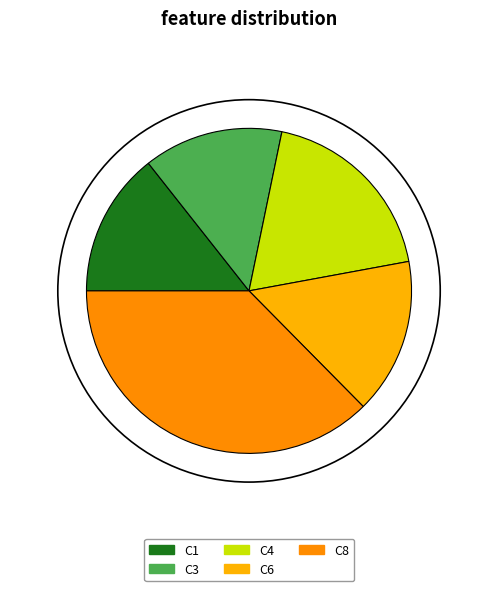

Is there a majority slice in this chart?

No